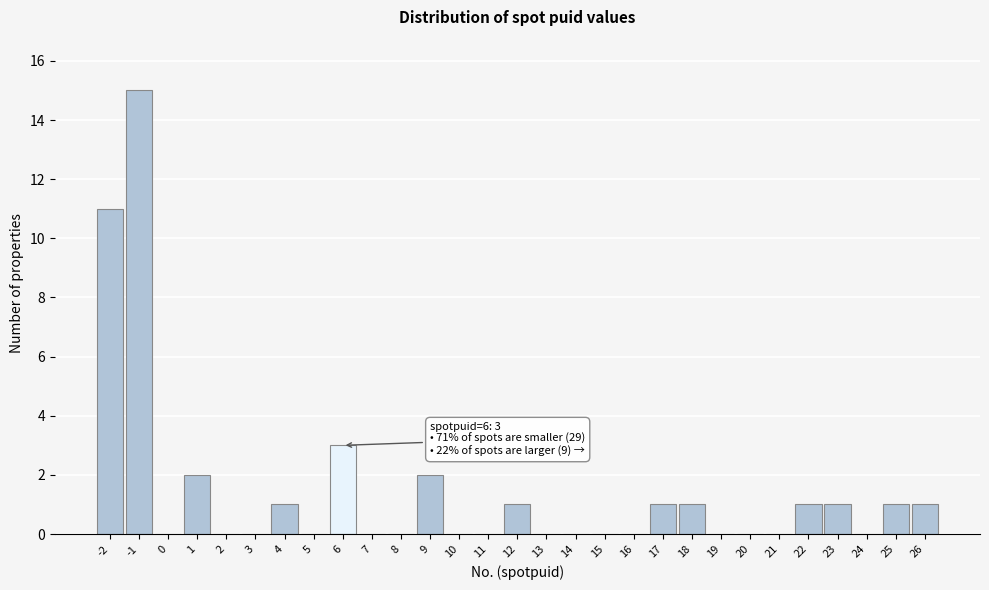

Which range on the x-axis has the tallest bar?

-1.5 to -0.5